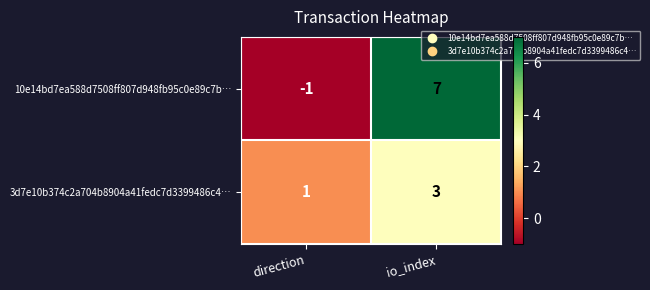

At which label is 3d7e10b374c2a704b8904a41fedc7d3399486c4… closest to 2?

direction